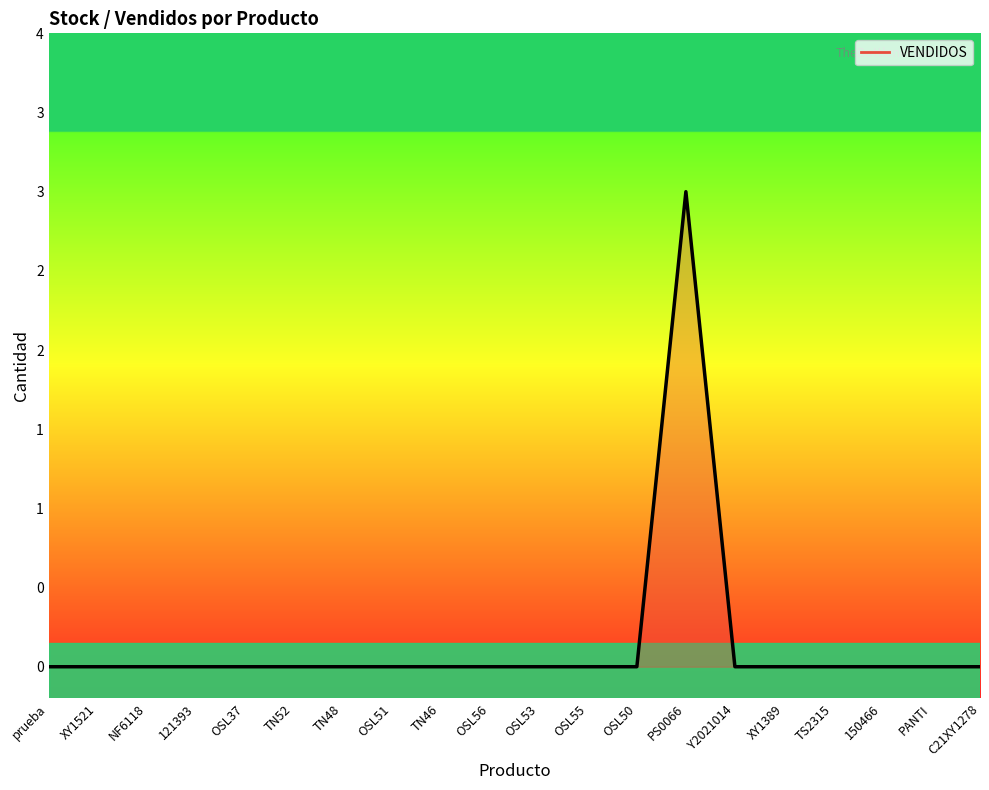

Does the chart display data point markers on the line(s)?

No